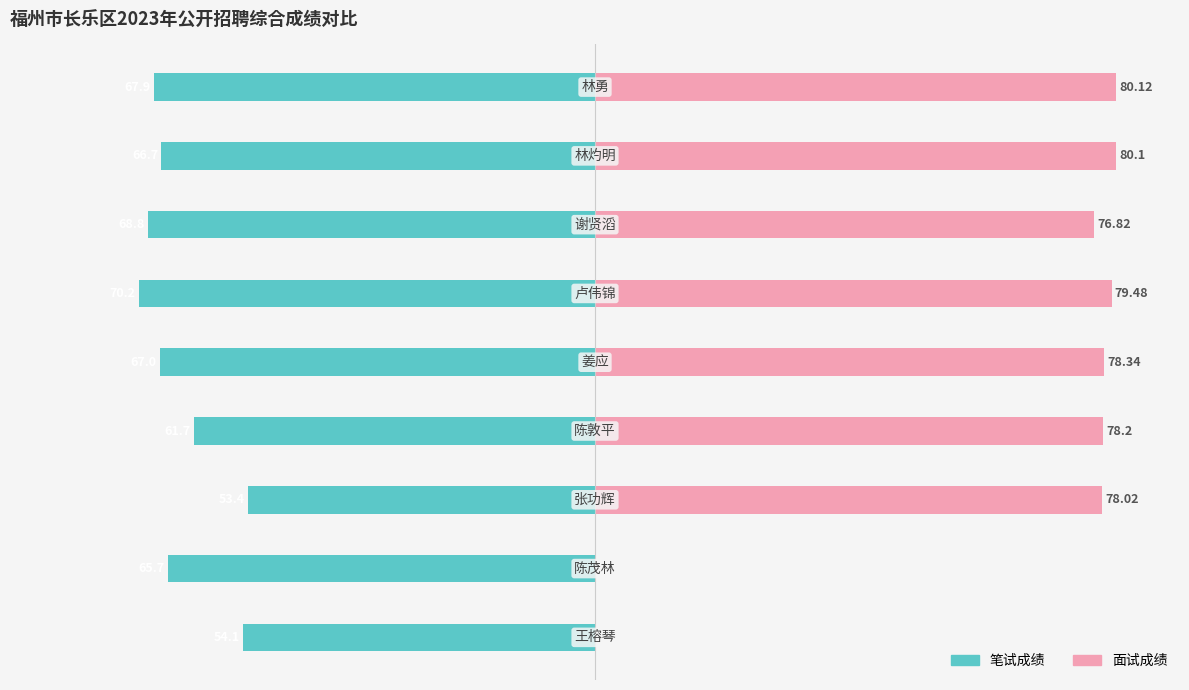

How many data points in 笔试成绩 are less than -66?

5